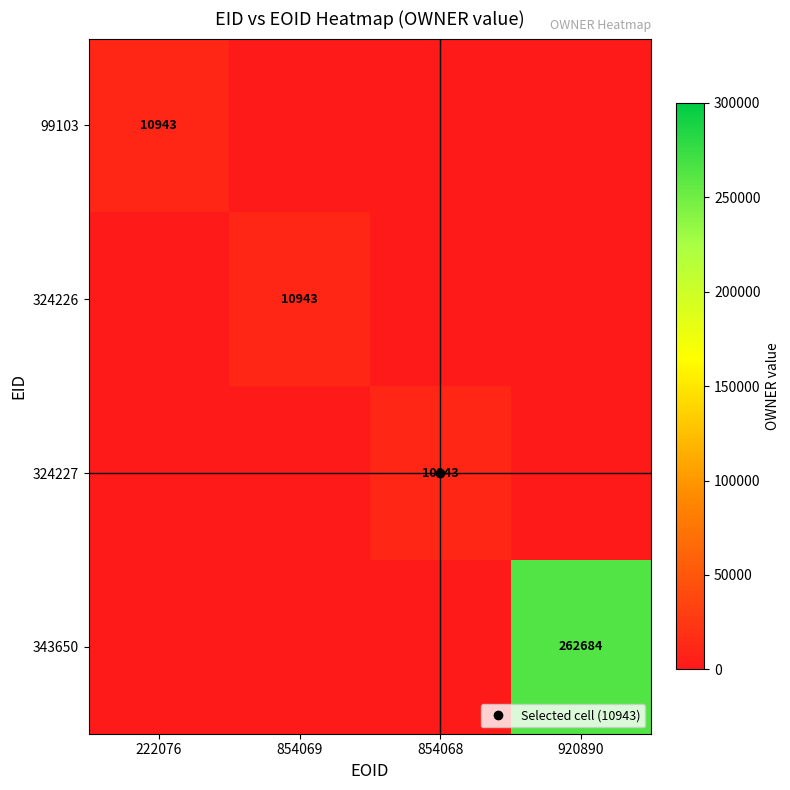

Count the number of data series in this chart.

4